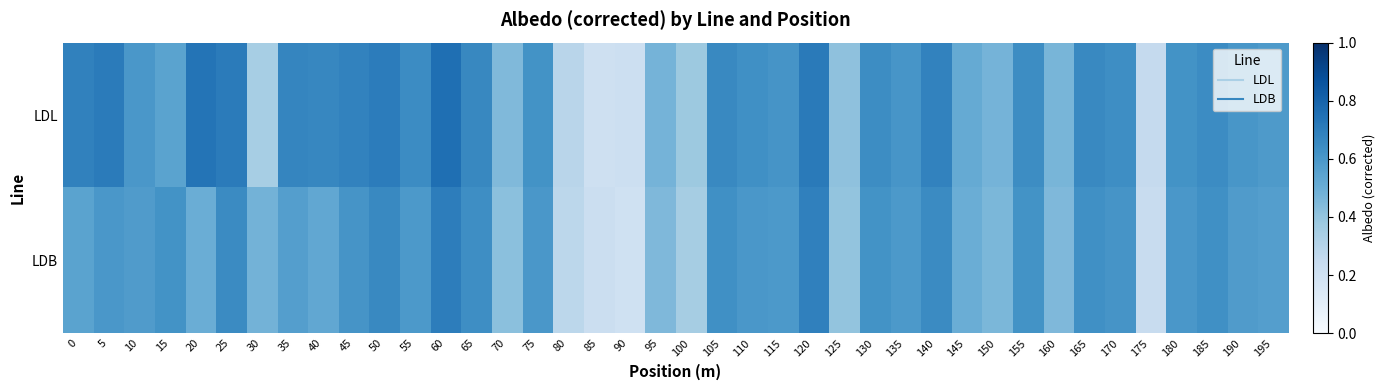

Which category has the lowest value across all series?

90